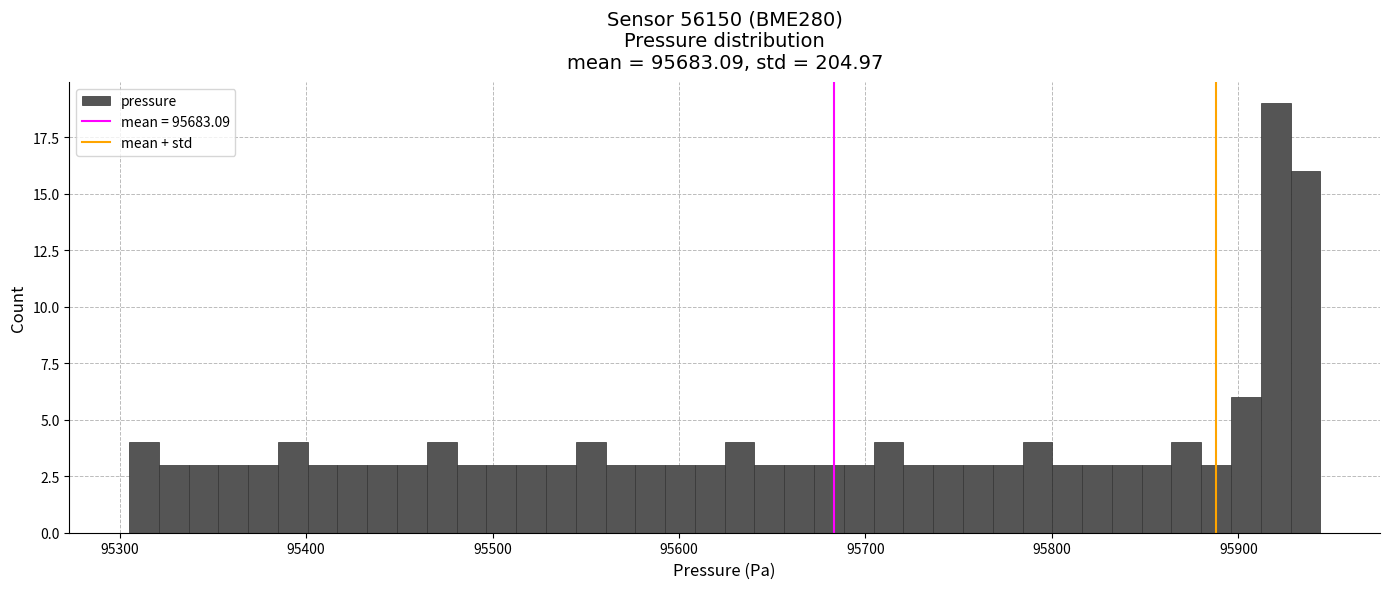

Read against the x-axis, roughly where is the centre of the tallest bar?

95920